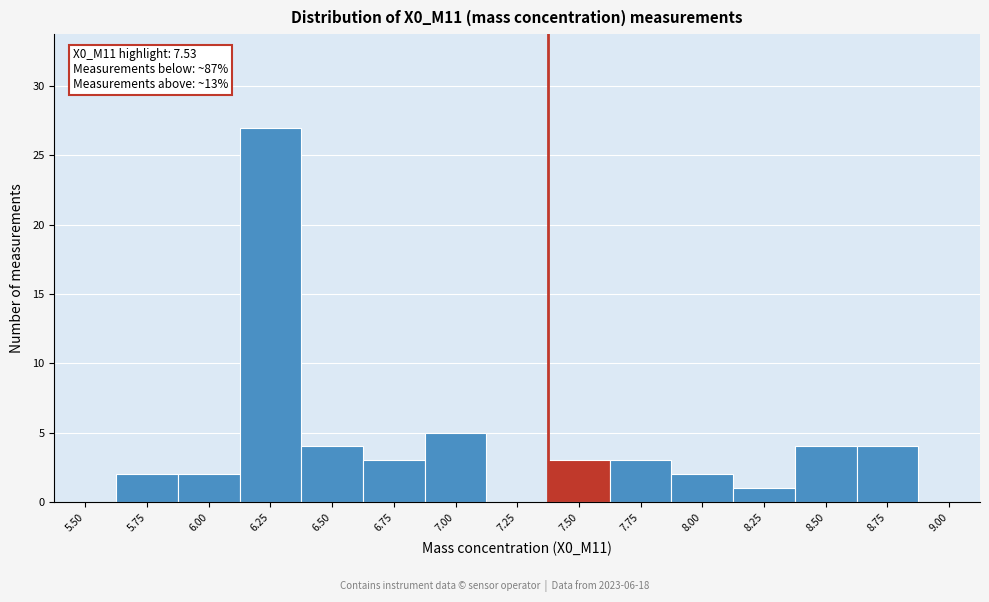

Reading left to right, transcribe all the data shown in this chart.

5.50=0	5.75=2	6.00=2	6.25=27	6.50=4	6.75=3	7.00=5	7.25=0	7.50=3	7.75=3	8.00=2	8.25=1	8.50=4	8.75=4	9.00=0